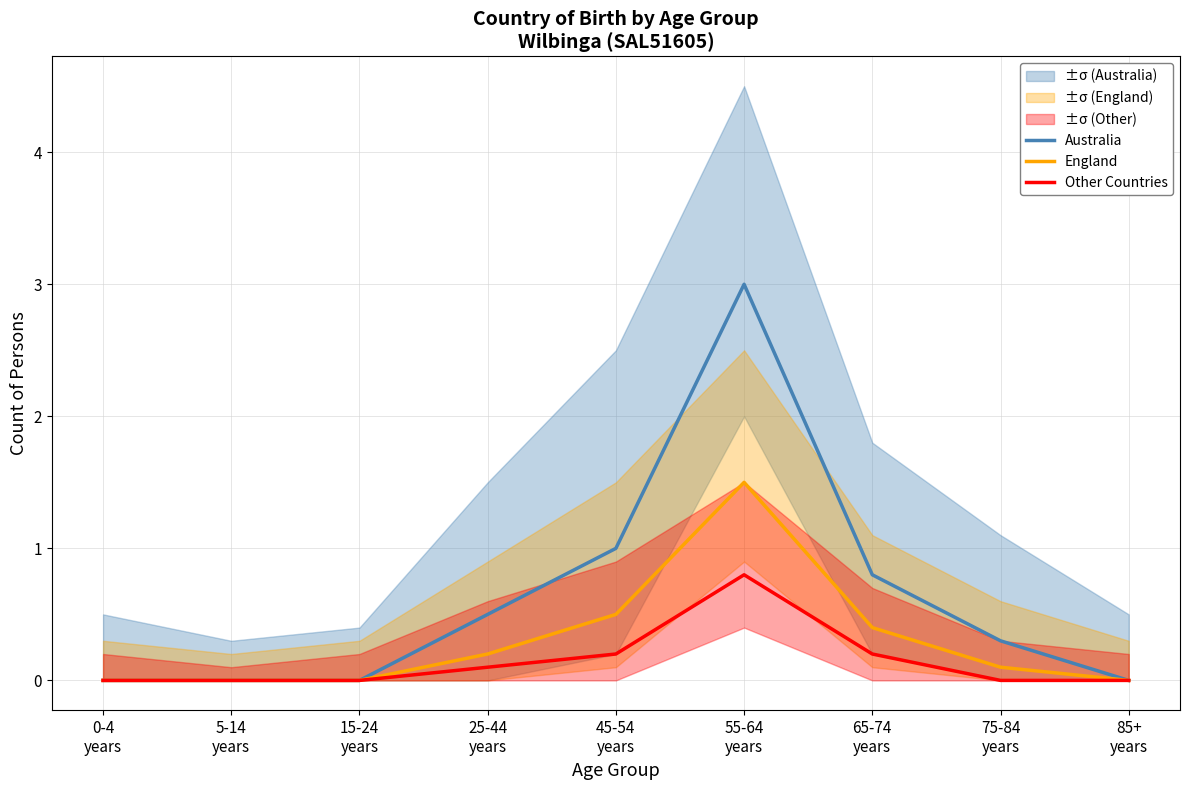

What is the label of the 4th point from the left?

25-44
years